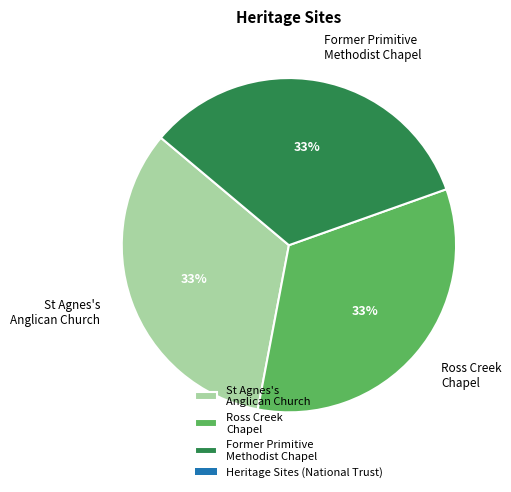

What is the ratio of the value at Ross Creek Chapel to the value at Former Primitive Methodist Chapel?

1.0